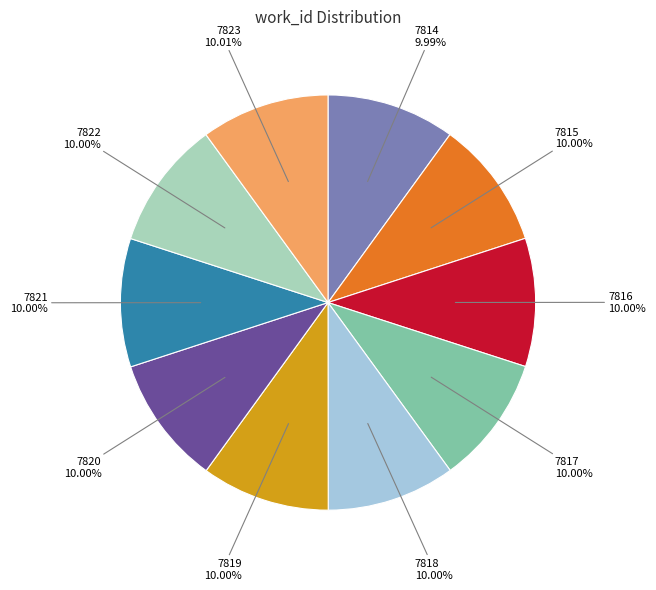

Combined, do 7815 and 7817 account for over 50%?

No